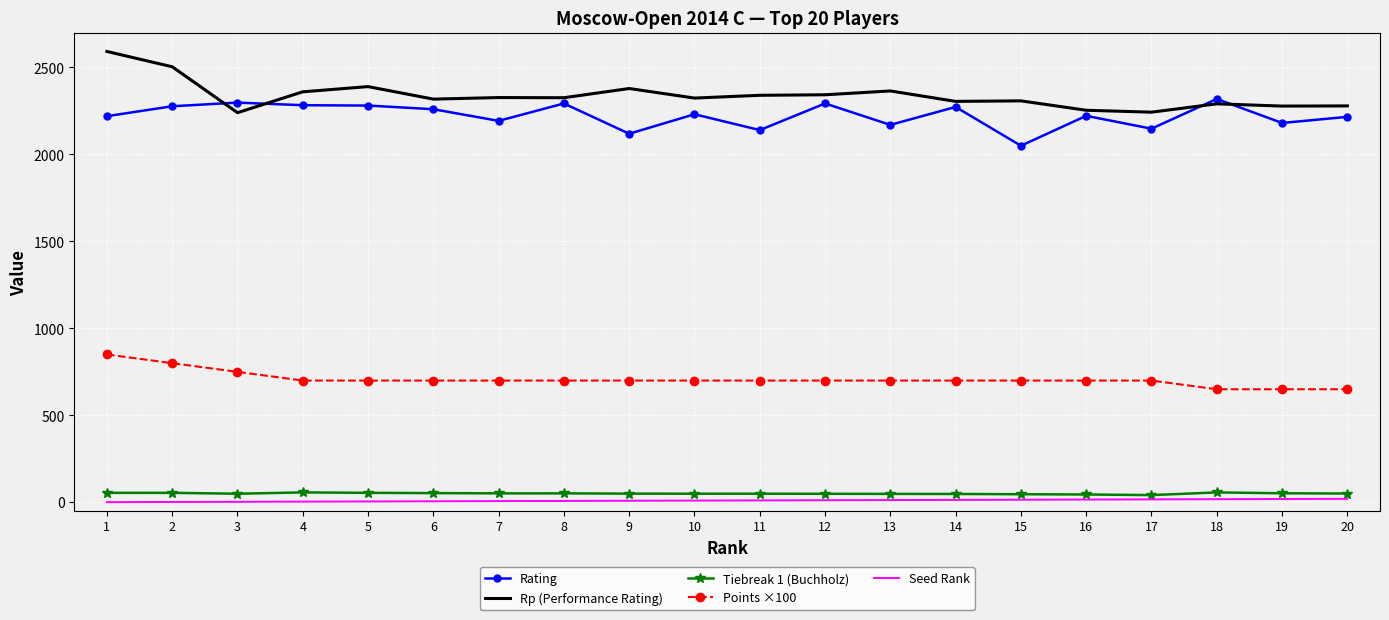

What is the difference between the maximum and minimum values in the Rp (Performance Rating) series?

352.0